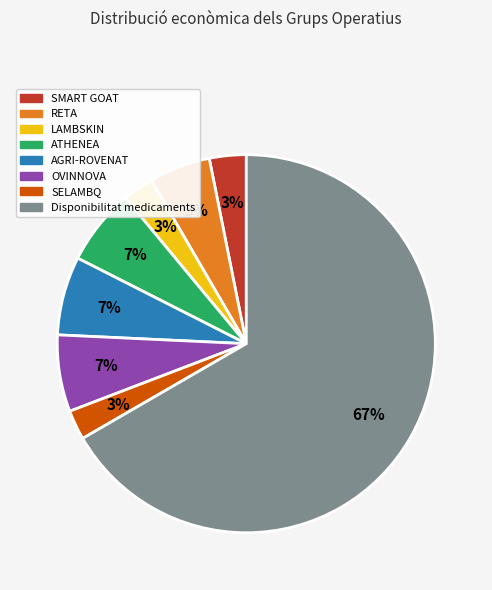

Is there a majority slice in this chart?

Yes